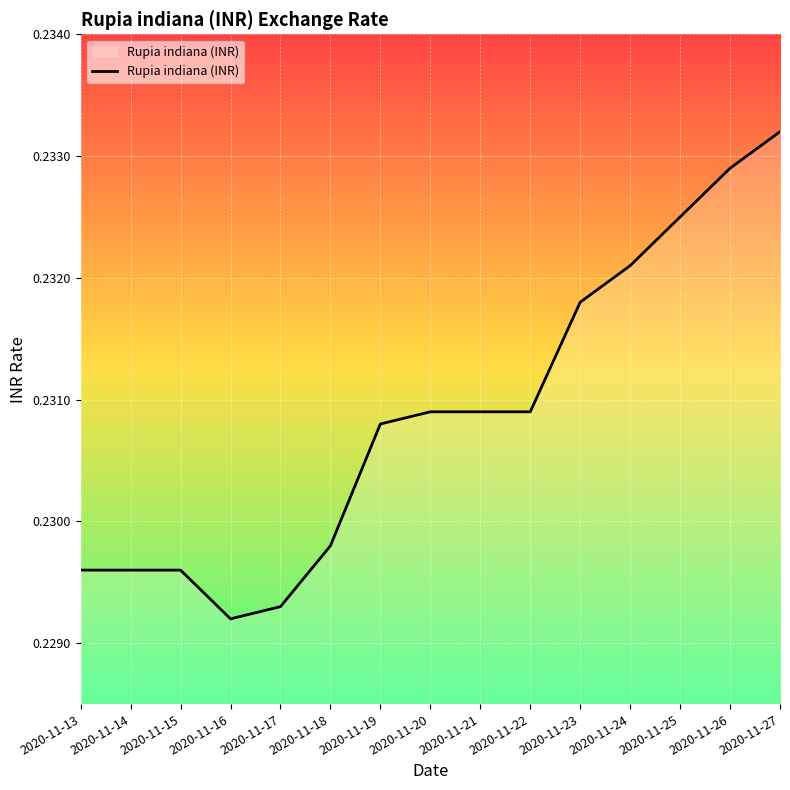

Which has a higher value, 2020-11-19 or 2020-11-15?

2020-11-19